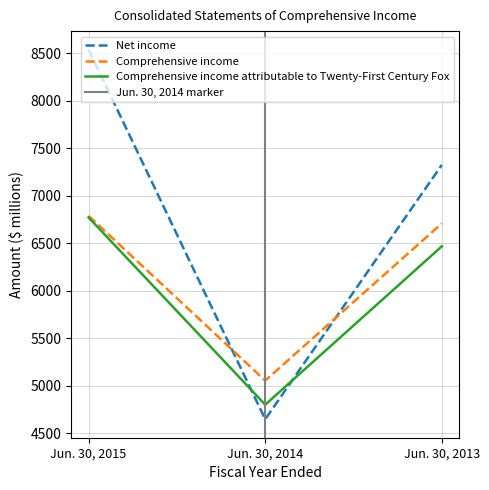

What is the total value across all series at Jun. 30, 2014?

14498